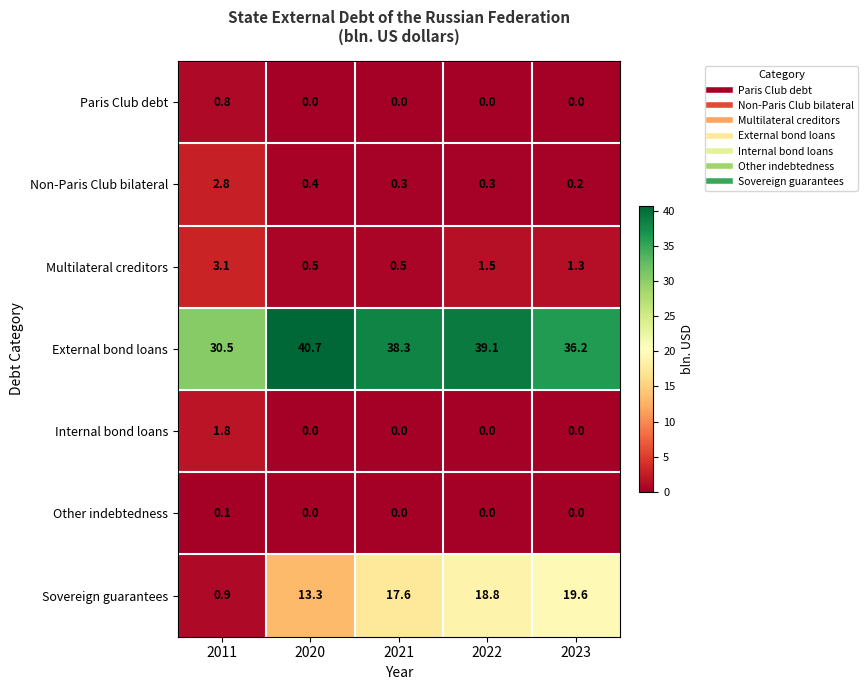

The value of External bond loans at 2022 is 12.3. True or false?

False